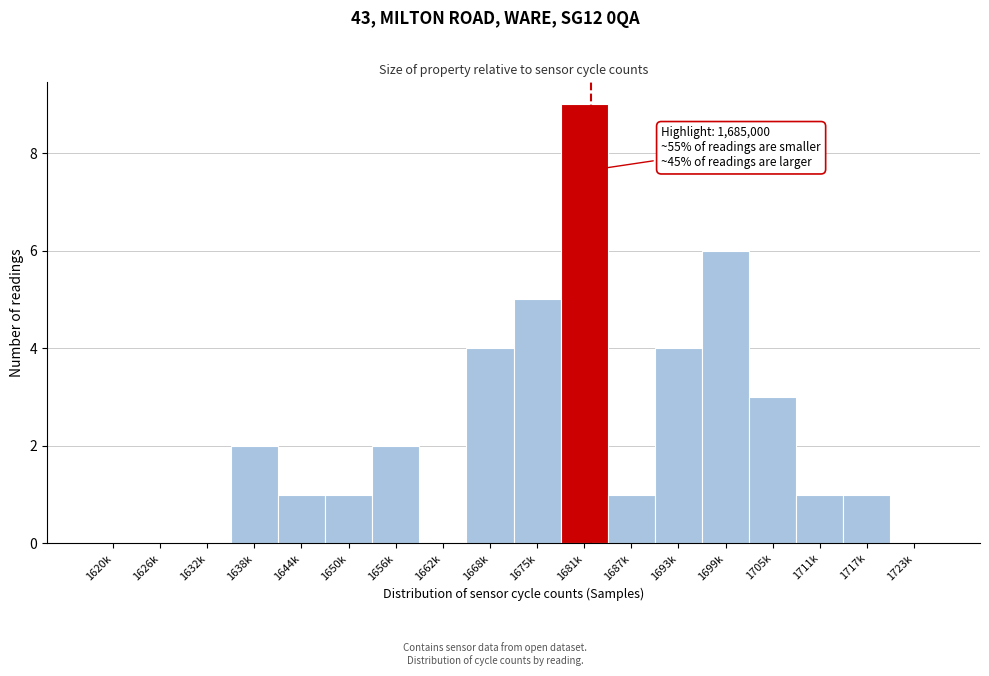

Reading right to left, what are all the values shown in this chart?

1723k=0	1717k=1	1711k=1	1705k=3	1699k=6	1693k=4	1687k=1	1681k=9	1675k=5	1668k=4	1662k=0	1656k=2	1650k=1	1644k=1	1638k=2	1632k=0	1626k=0	1620k=0